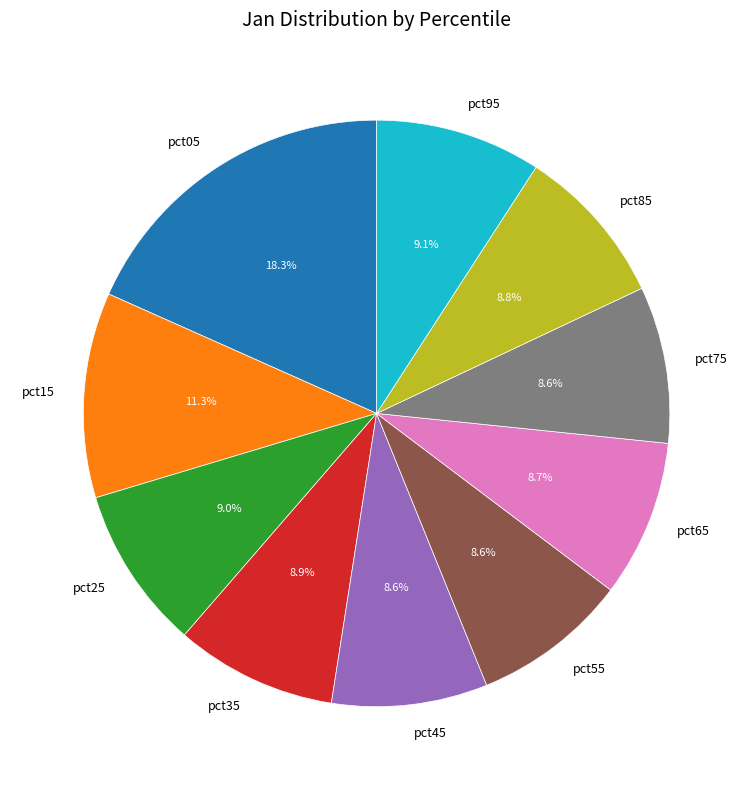

What is the ratio of the value at pct15 to the value at pct75?

1.3